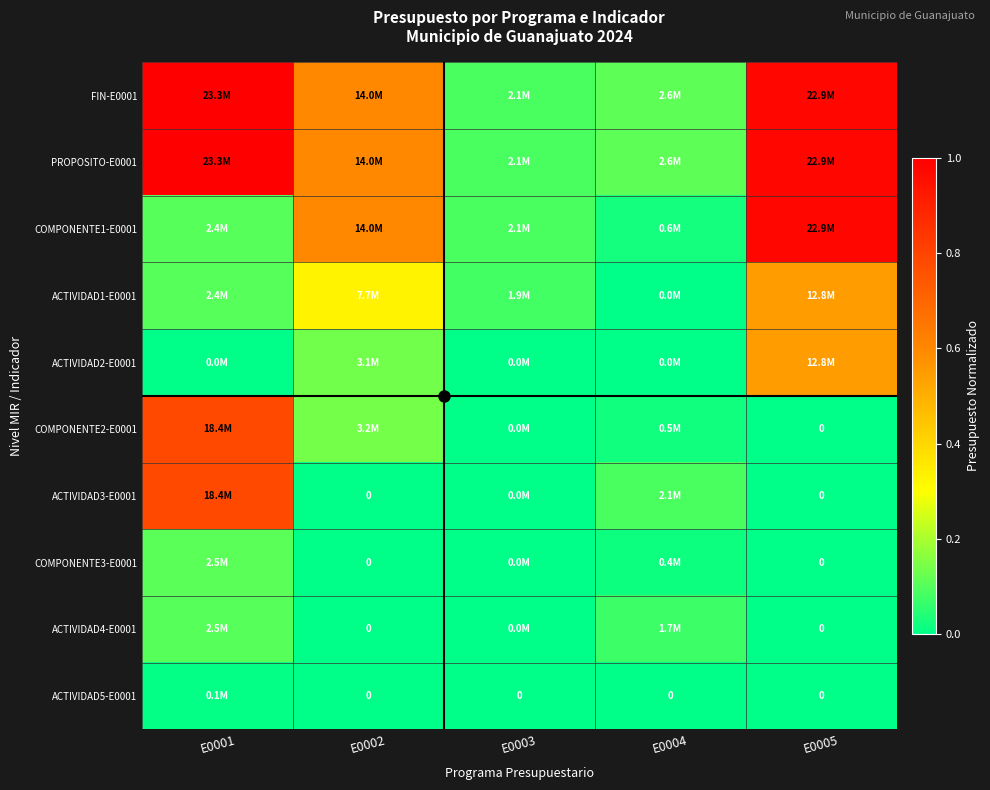

At E0003, list the series in order from smallest to largest.

ACTIVIDAD5-E0001, COMPONENTE3-E0001, ACTIVIDAD4-E0001, COMPONENTE2-E0001, ACTIVIDAD2-E0001, ACTIVIDAD3-E0001, ACTIVIDAD1-E0001, FIN-E0001, PROPOSITO-E0001, COMPONENTE1-E0001